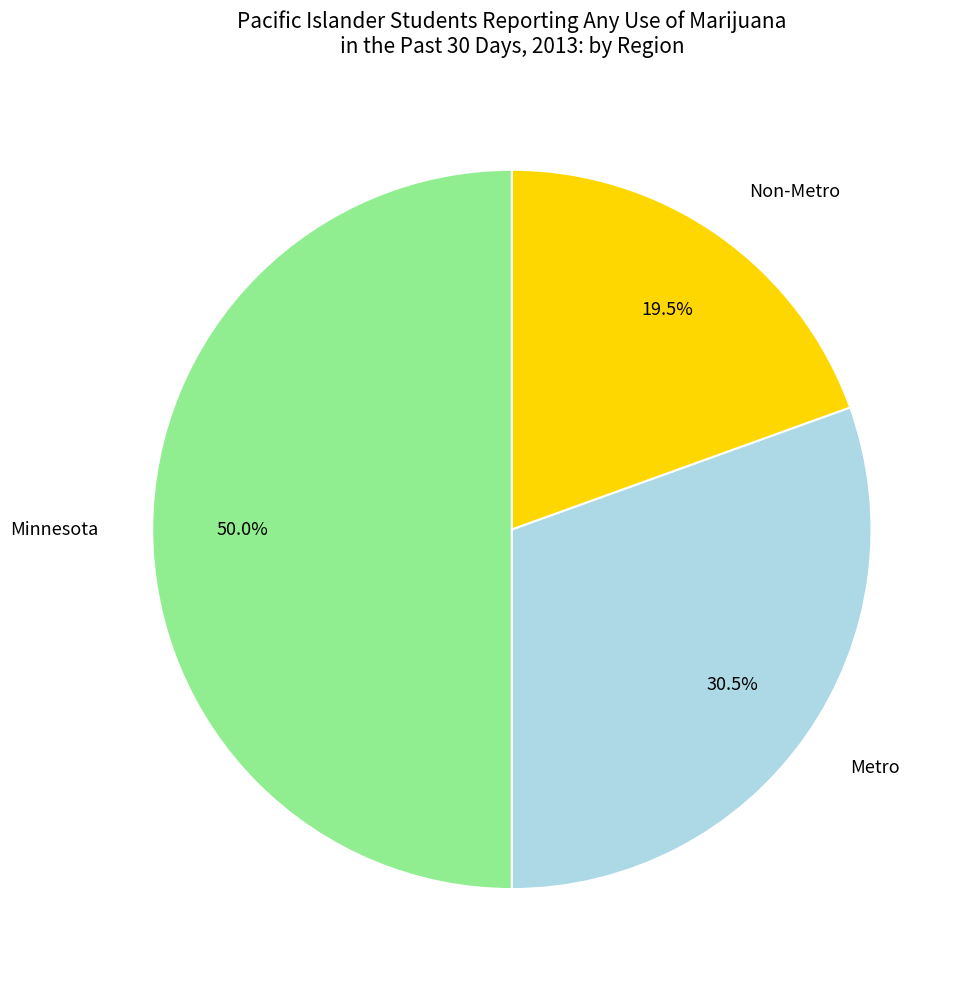

The Minnesota slice represents 62% of the pie. True or false?

False